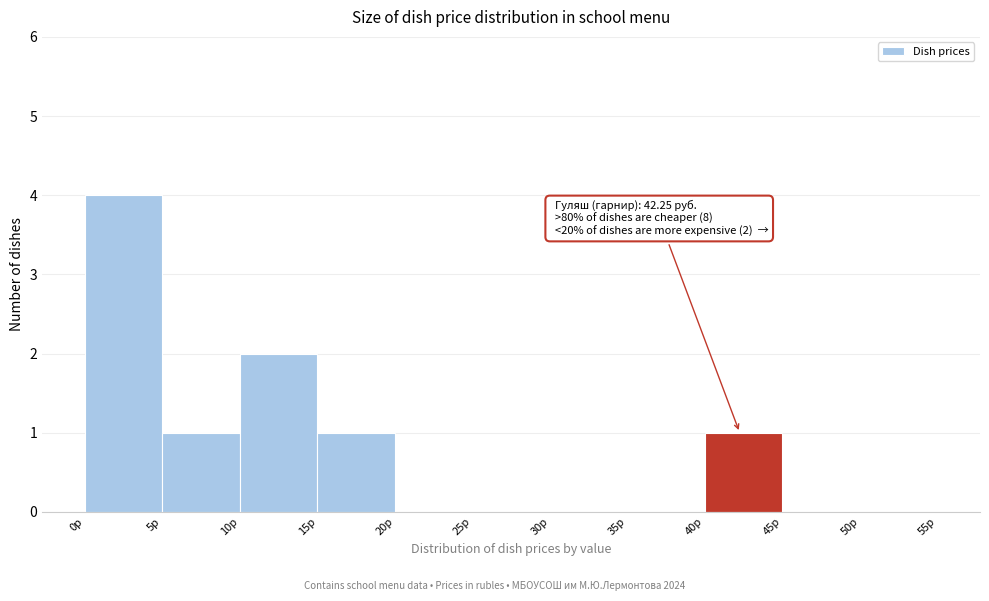

Over which range of the x-axis is the bar tallest?

0 to 5